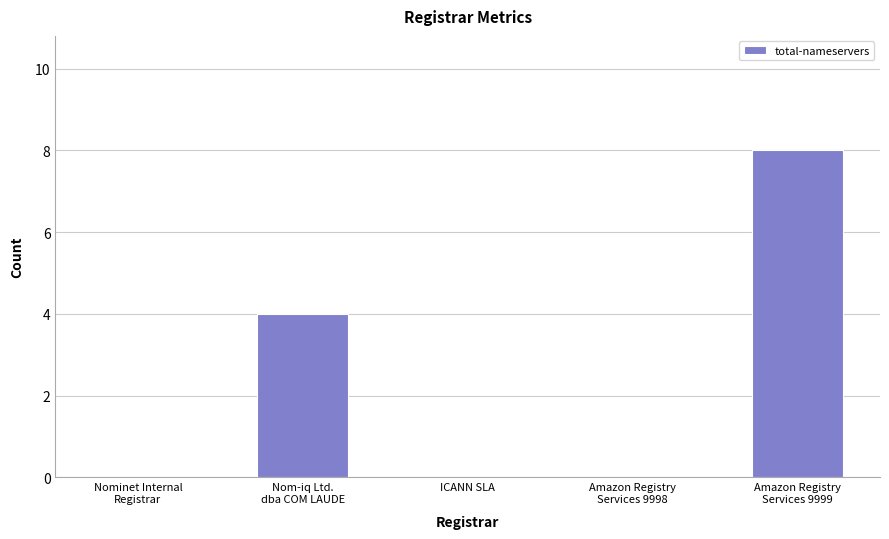

Is it true that the value at ICANN SLA is 0?

True